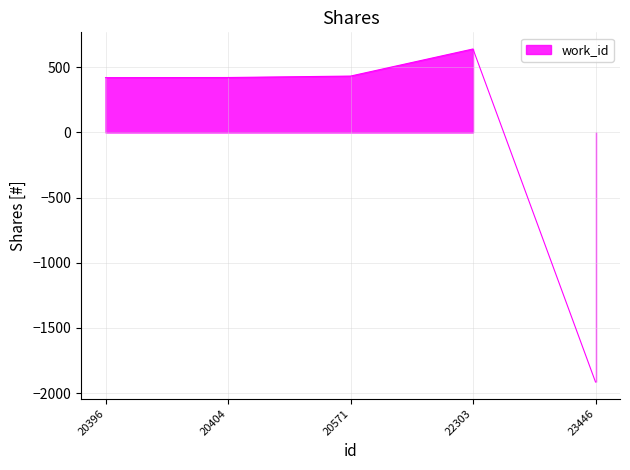

Where is the data nearest to the value -637?

20396